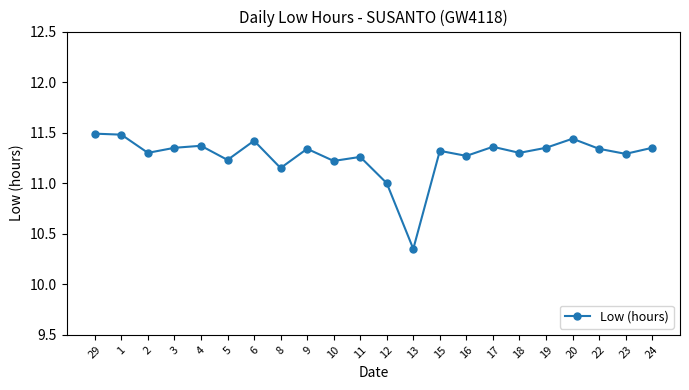

True or false: there are more than 2 points higher than both neighbors.

True